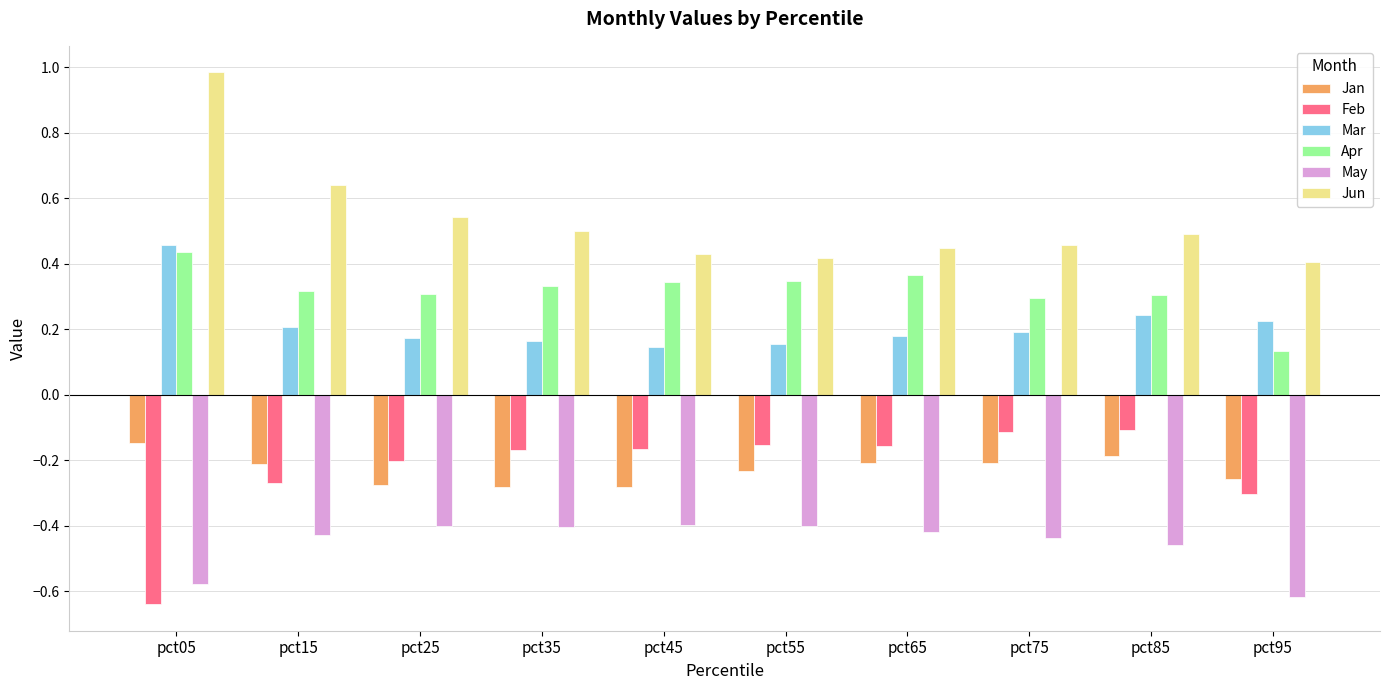

Where is Jan nearest to the value 0?

pct05